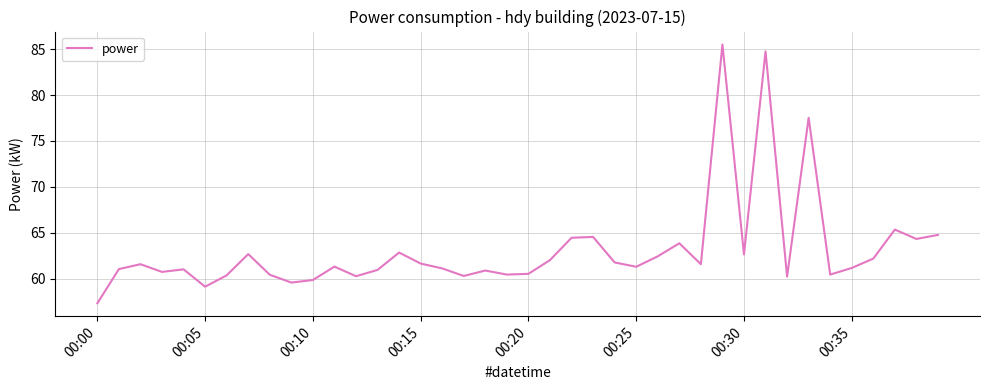

What is the smallest value displayed?

57.3